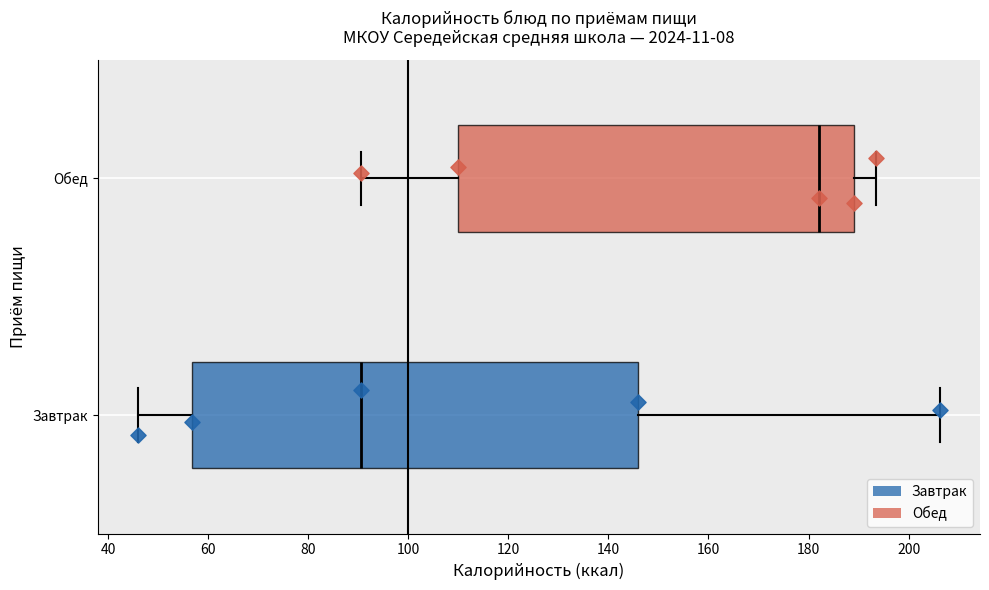

Reading bottom to top, transcribe this box plot: for each box, give where its median line is, the range the box spans, and where its two whiskers end, as read against the x-axis. The values are not printed on the chart, so give them approximately, as read against the axis.

Завтрак: median 90, box 56 to 146, whiskers 46 to 206
Обед: median 182, box 110 to 190, whiskers 90 to 194